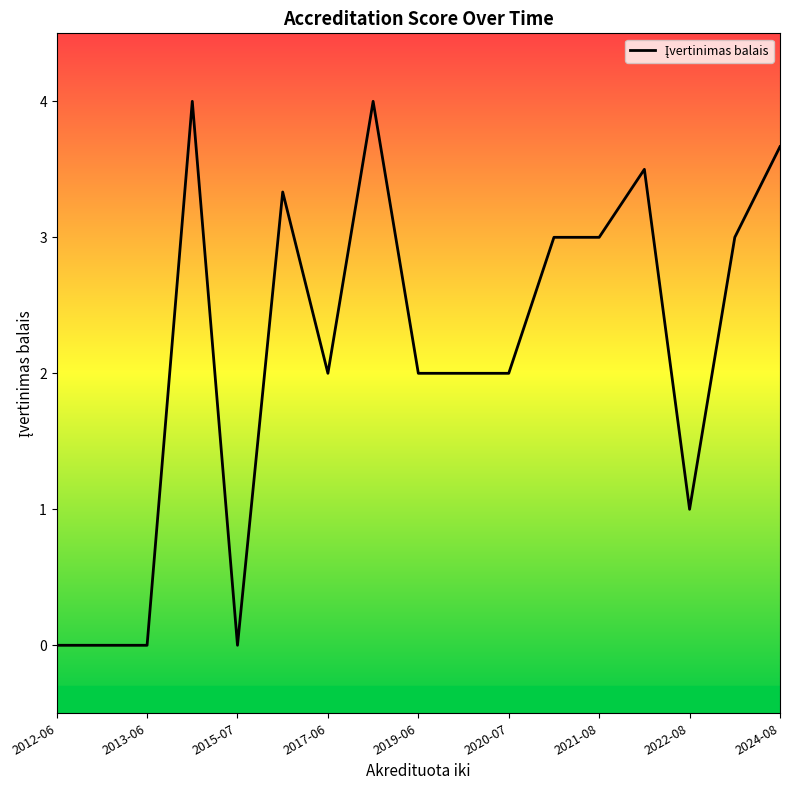

What is the difference between the maximum and minimum values?

4.0